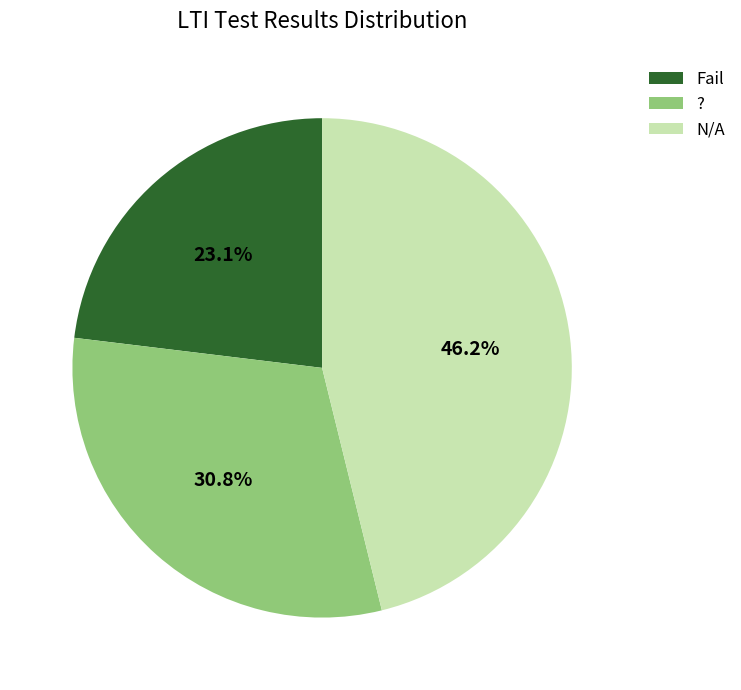

What percentage do ? and Fail together represent?

53.8%